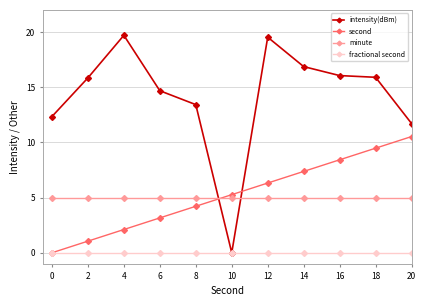

What is the difference between the maximum and minimum values in the intensity(dBm) series?

20.0